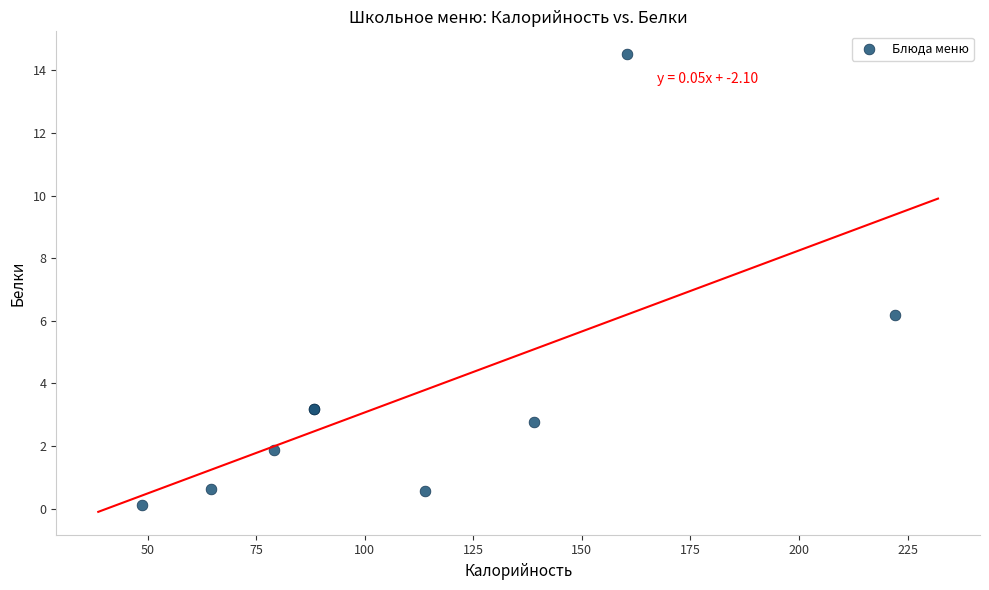

What Y value in the scatter plot is closest to 7?

6.2